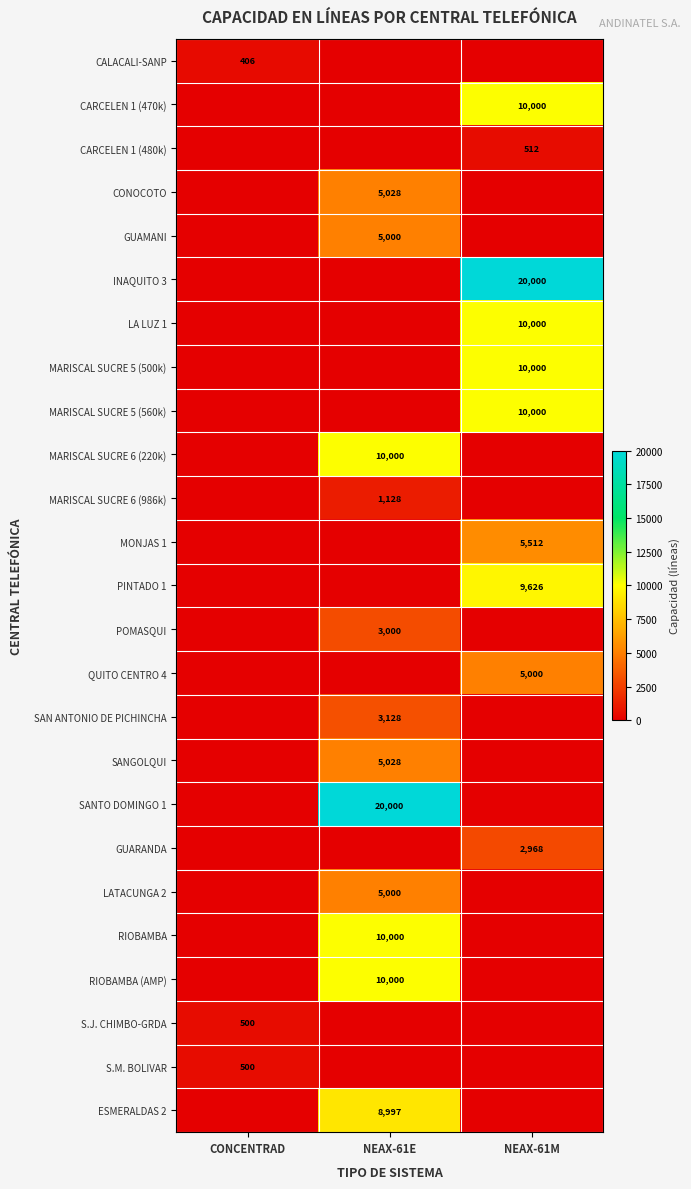

True or false: GUARANDA has a value of 1243 at NEAX-61M.

False